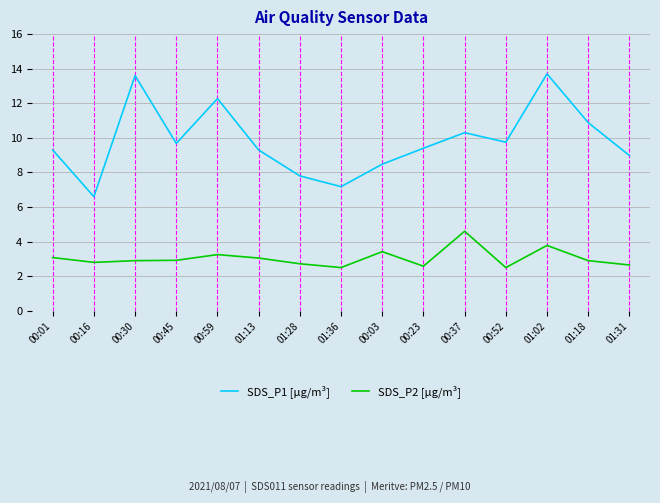

At which label does SDS_P2 [µg/m³] reach its peak?

00:37